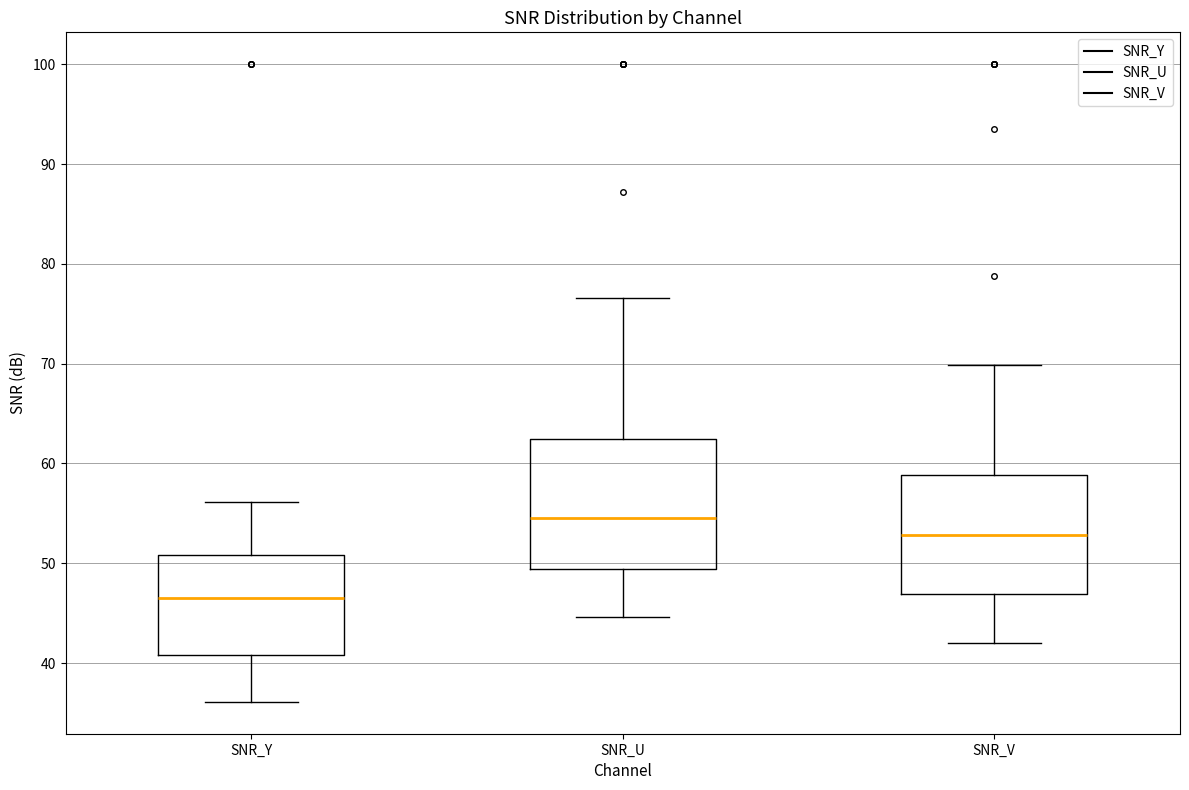

Where is the lower edge of the box for SNR_U on the y-axis? The values are not printed on the chart, so give them approximately, as read against the axis.

49